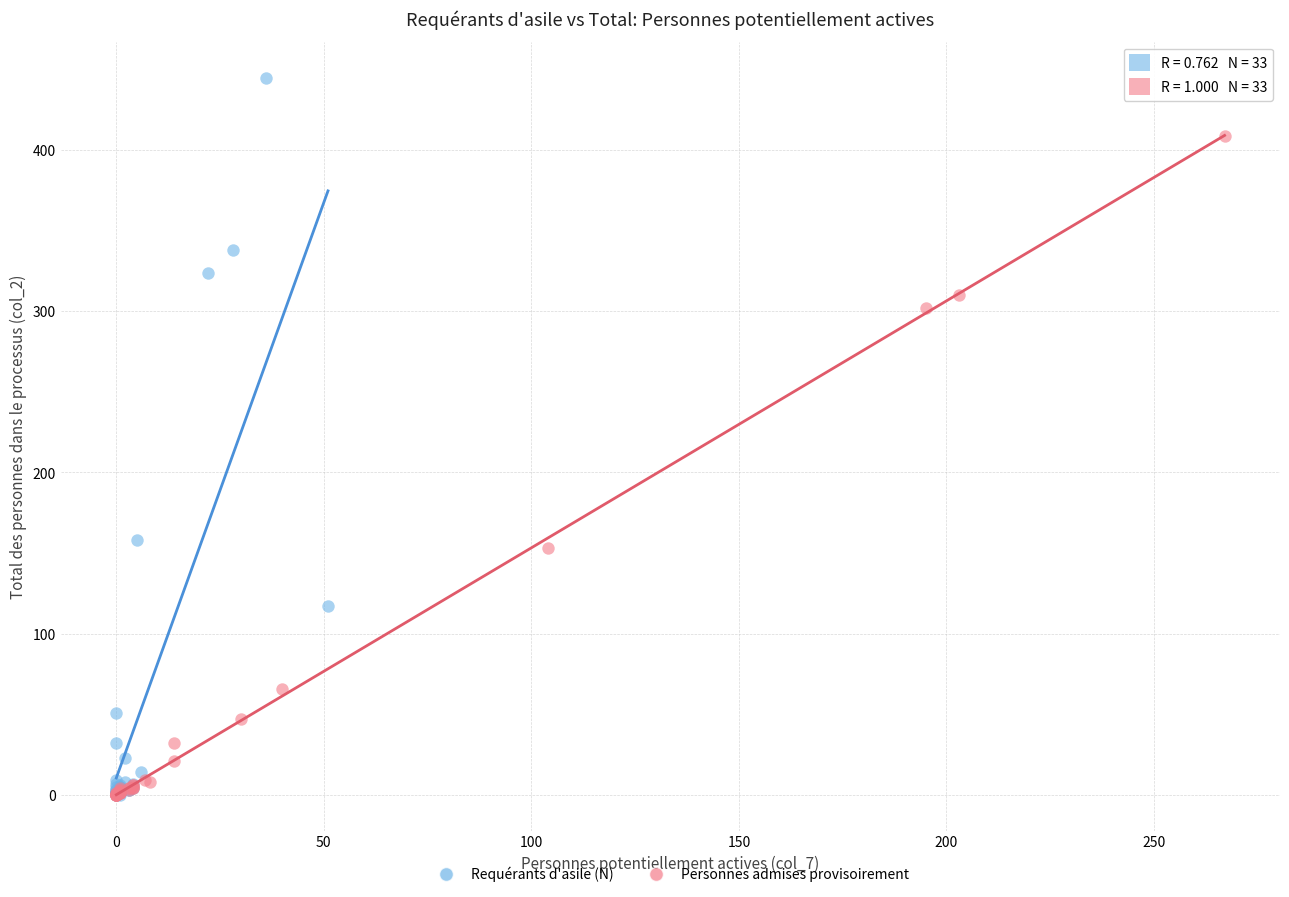

Which series has the largest Y range (max minus min)?

Requérants d'asile (N)